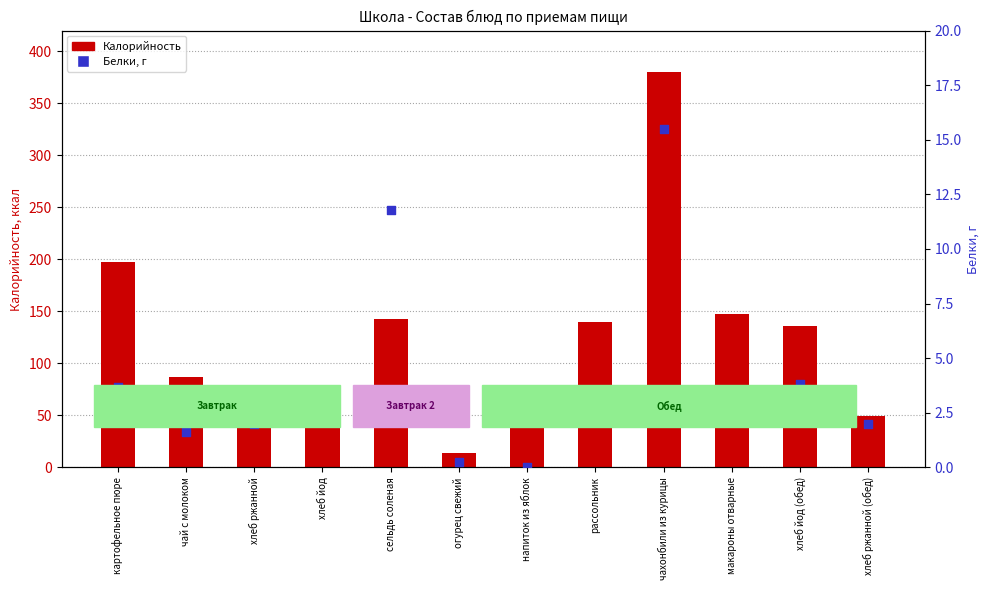

Is the value of Калорийность at чахонбили из курицы greater than the value of Белки, г at огурец свежий?

Yes